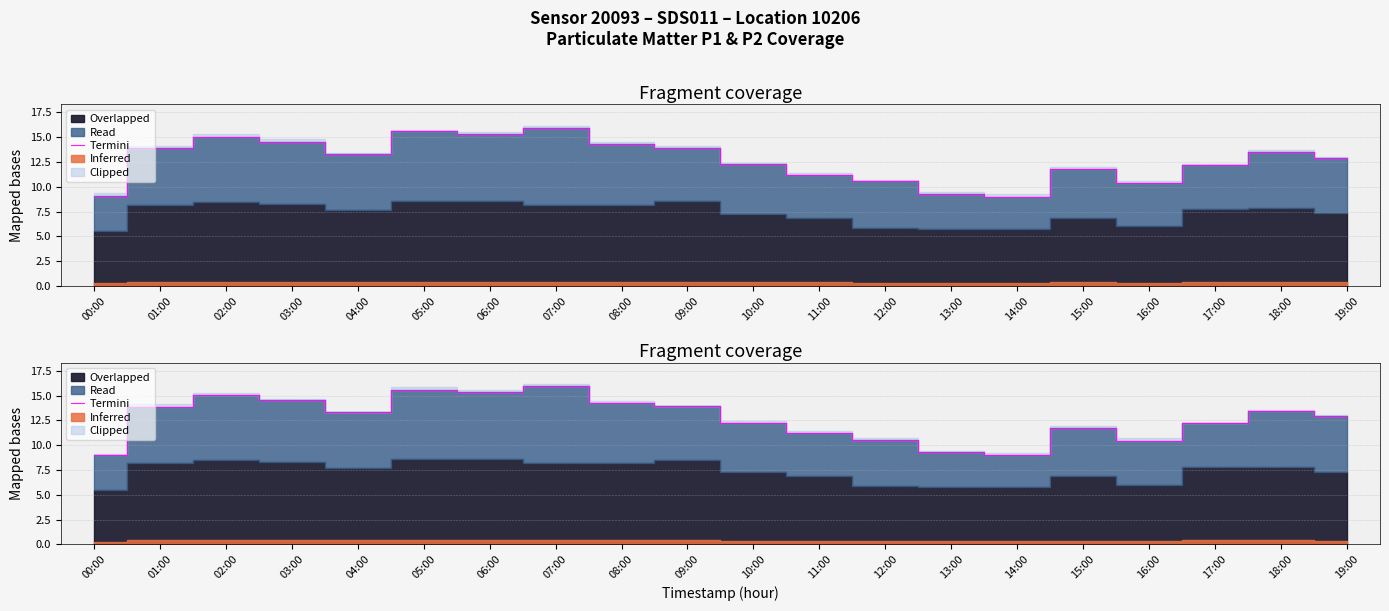

Is it true that the value at 00:00 is 9.1?

True